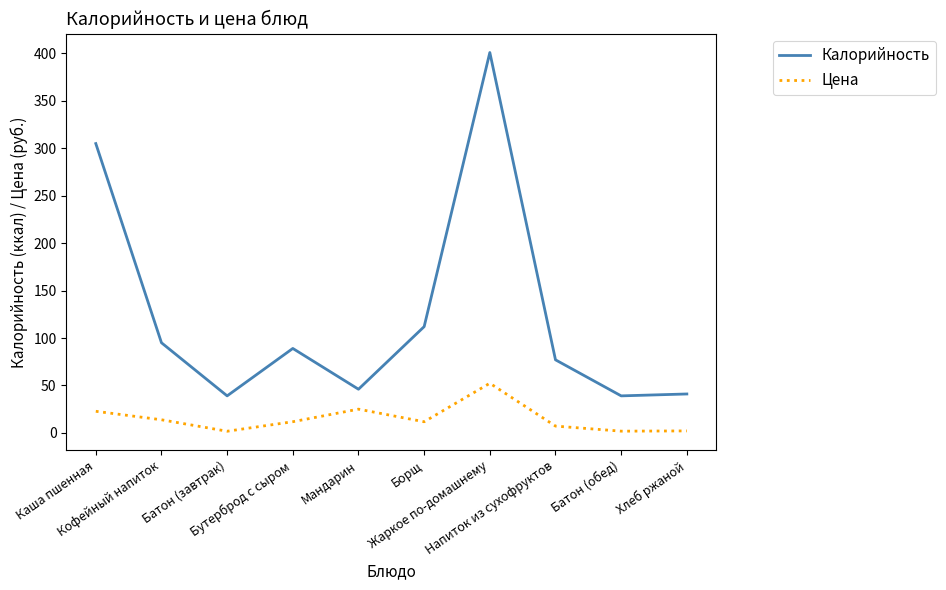

True or false: Цена and Калорийность cross at least once.

False